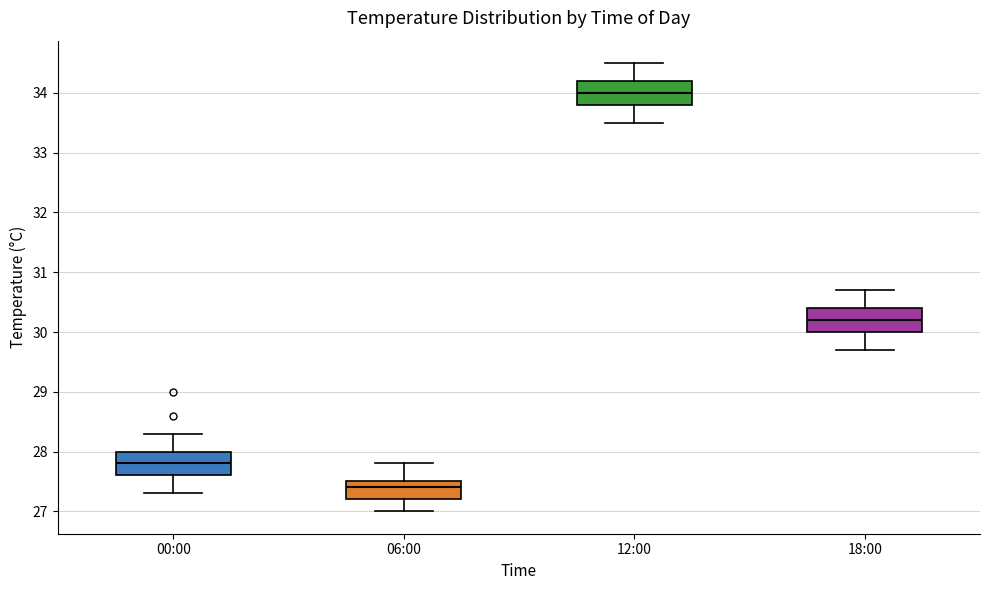

Where does the median line of the box for 06:00 sit on the y-axis? The values are not printed on the chart, so give them approximately, as read against the axis.

27.4